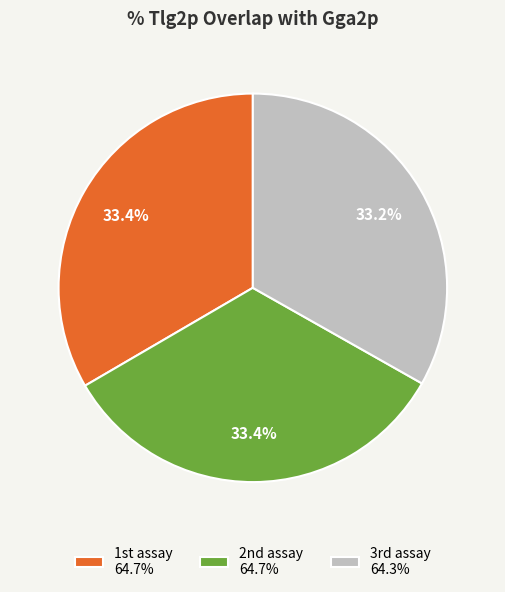

How many slices are in this pie chart?

3